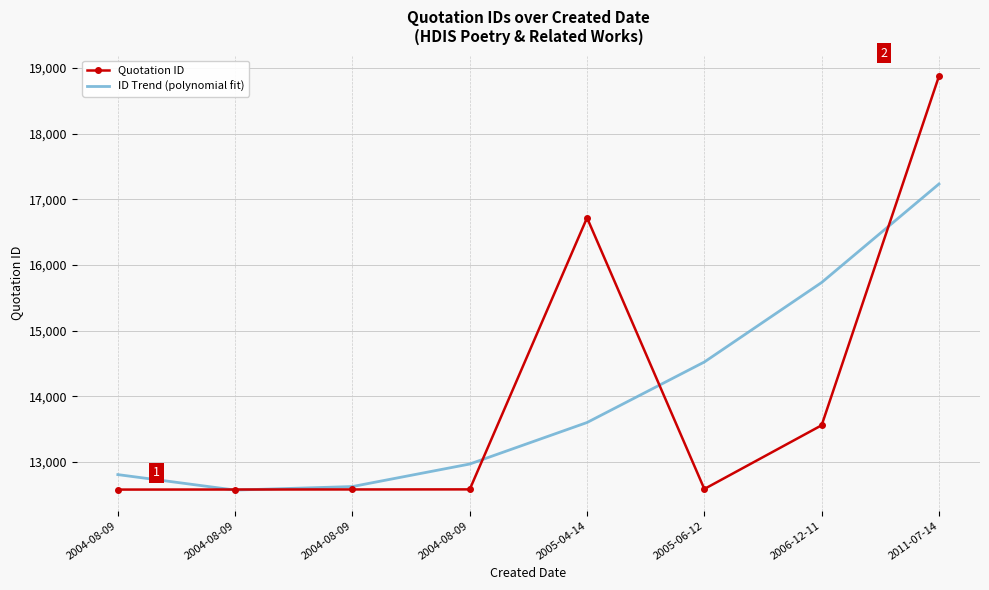

What is the maximum value shown in the chart?

18874.0